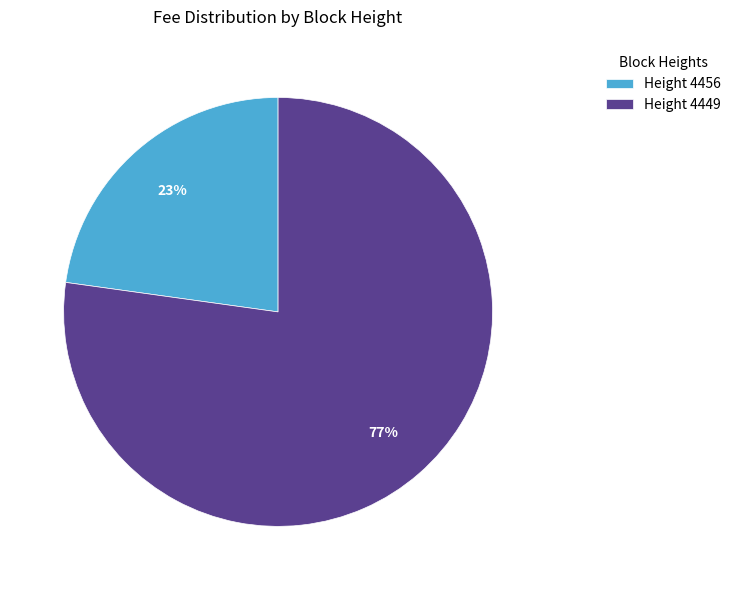

Between Height 4456 and Height 4449, which is larger?

Height 4449